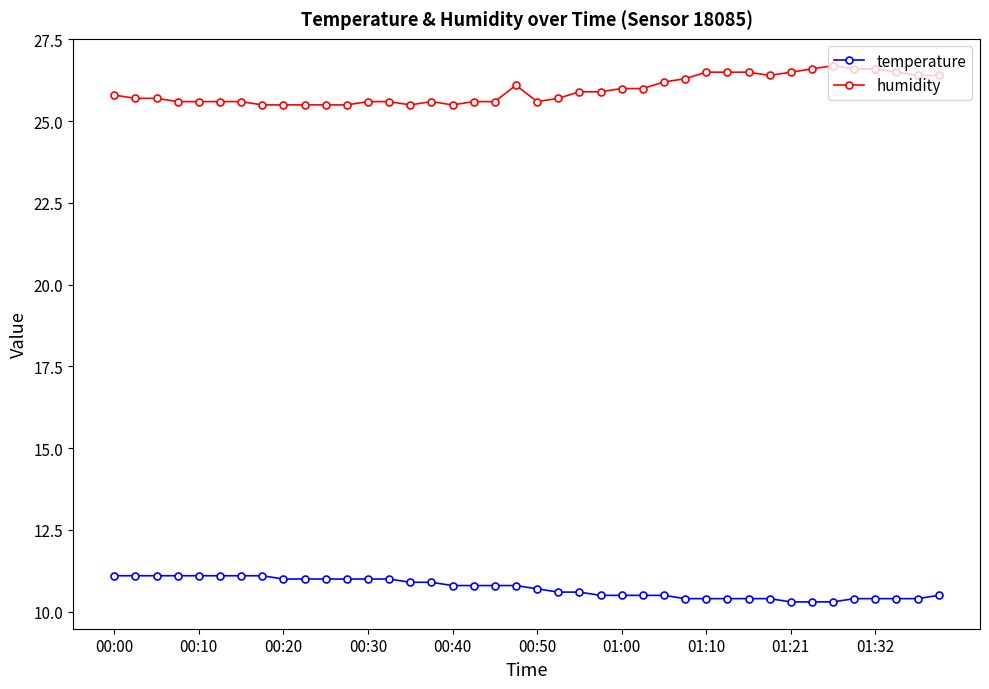

True or false: temperature and humidity intersect in this chart.

False